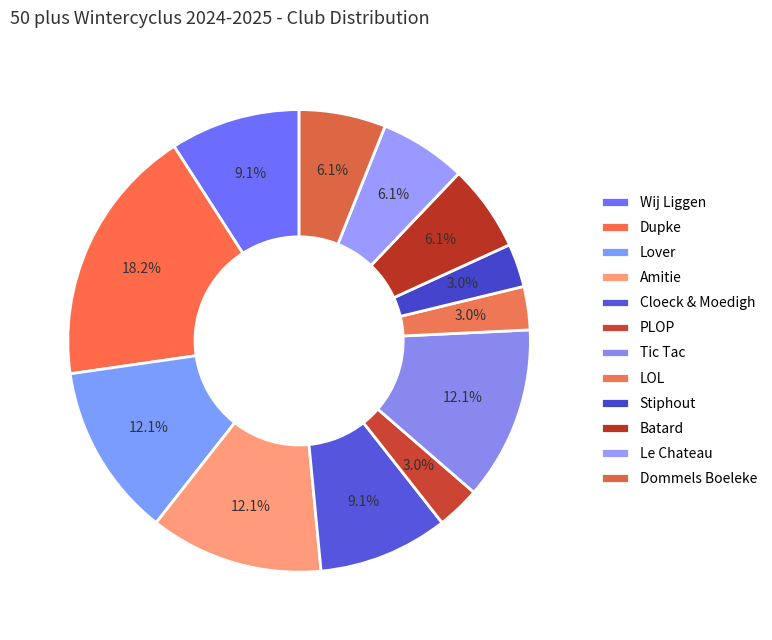

Rank the categories by value from highest to lowest.

Dupke, Lover, Amitie, Tic Tac, Wij Liggen, Cloeck & Moedigh, Batard, Le Chateau, Dommels Boeleke, PLOP, LOL, Stiphout